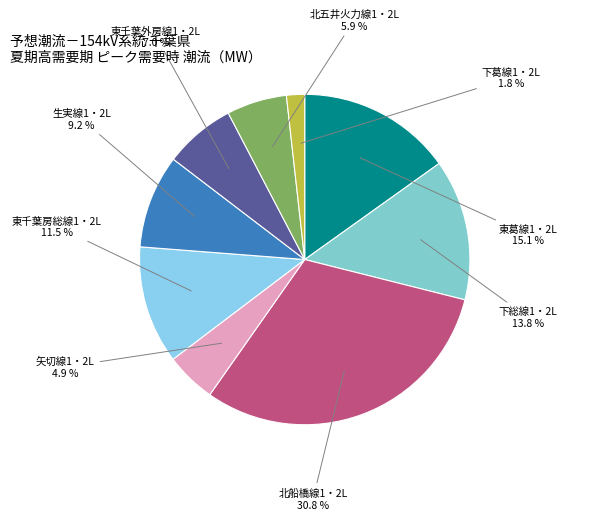

Do 北五井火力線1・2L and 生実線1・2L together represent more than half of the pie?

No